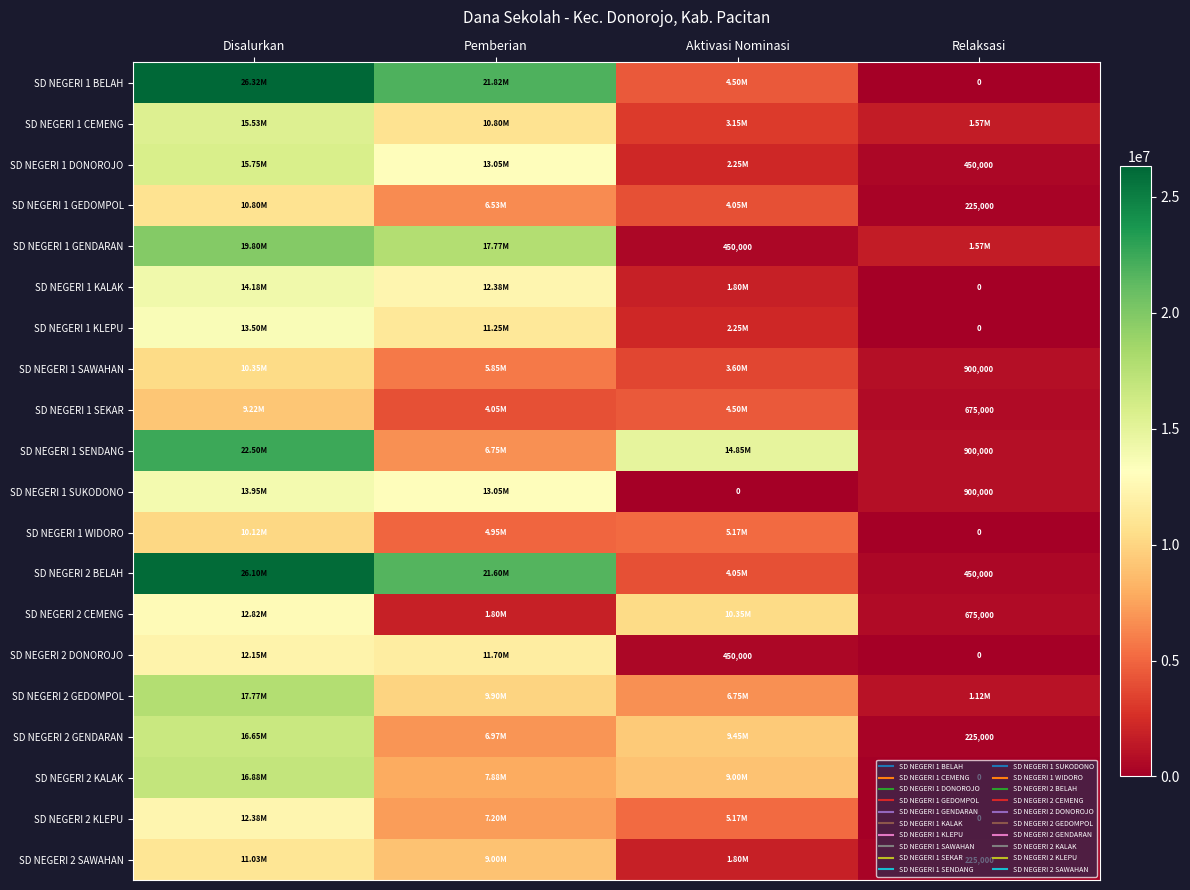

What is the sum of the SD NEGERI 2 DONOROJO values at Disalurkan and Pemberian?

23850000